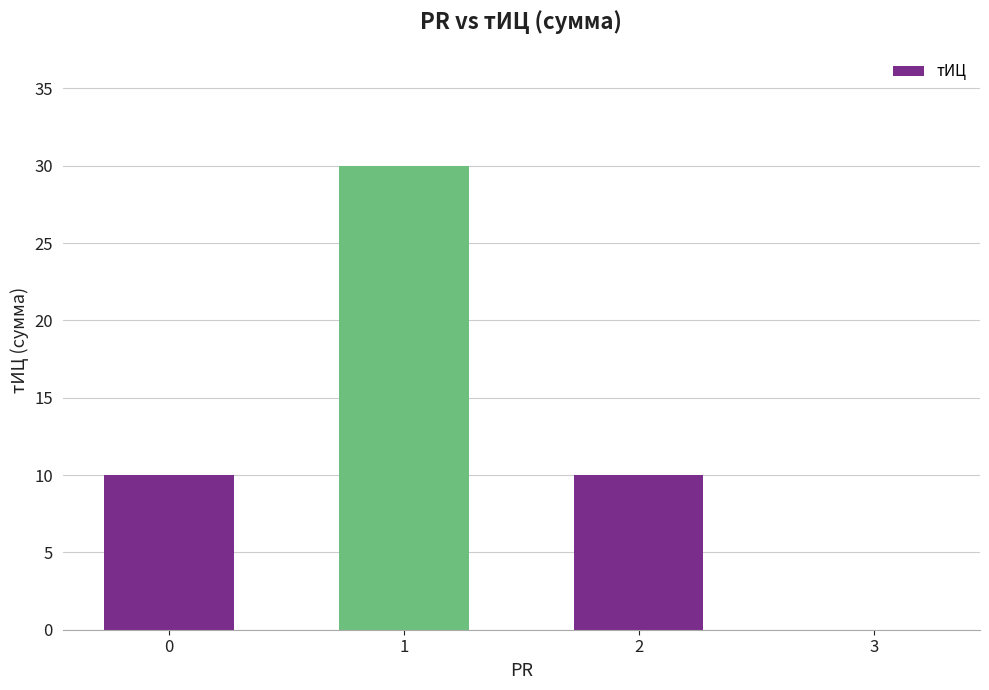

Reading left to right, transcribe all the data shown in this chart.

0=10	1=30	2=10	3=0